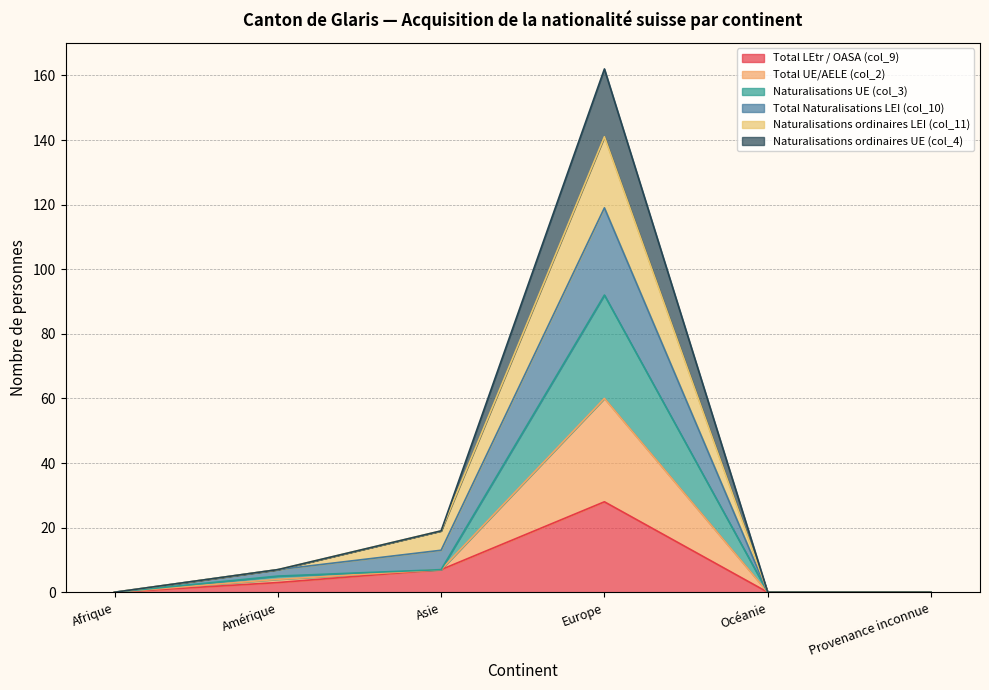

At how many categories does at least one series exceed 84?

1